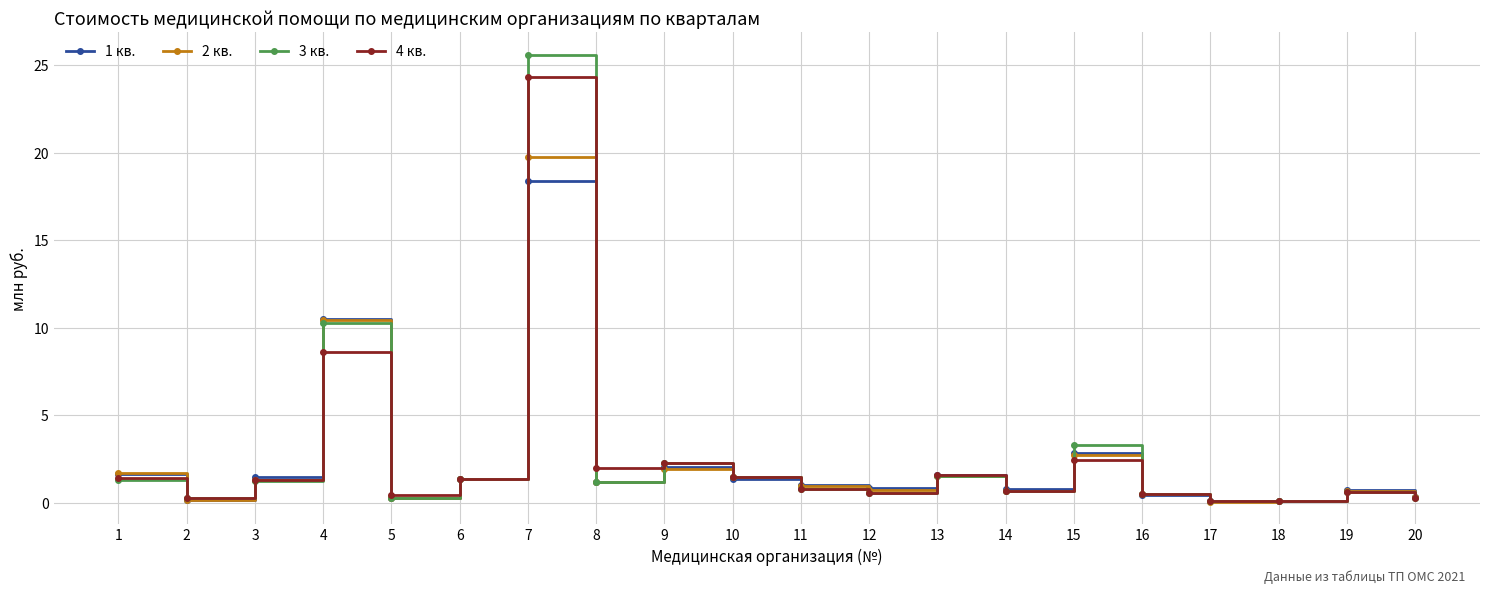

Where is 1 кв. nearest to the value 9?

4